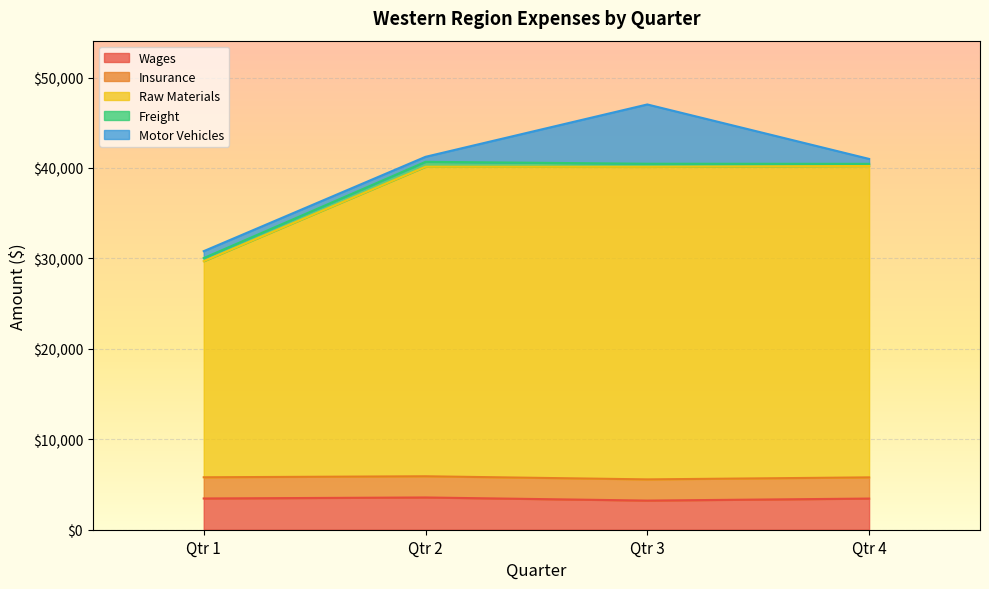

Does the chart display data point markers on the line(s)?

No